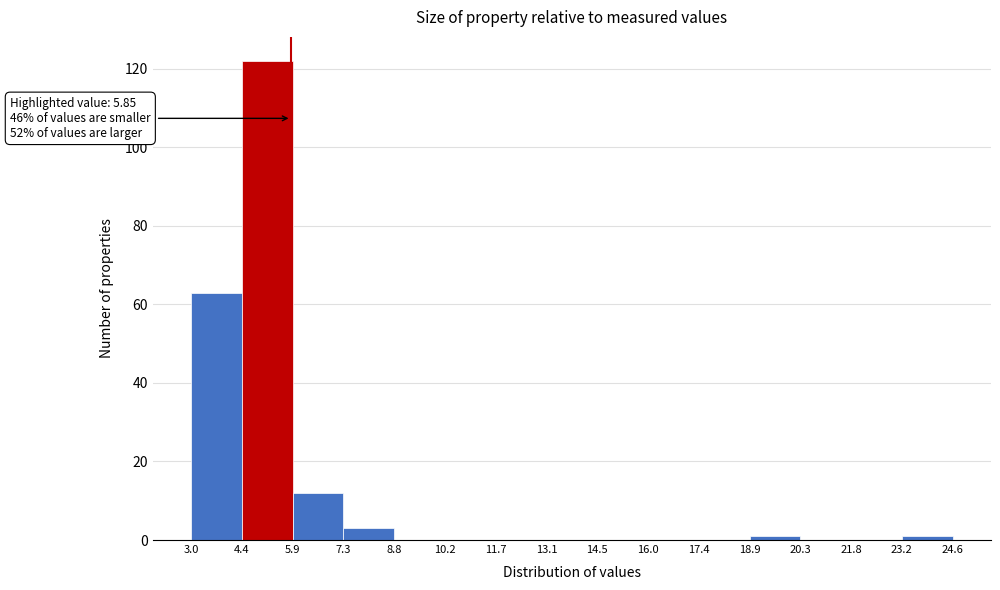

Which range on the x-axis has the tallest bar?

4.4 to 5.9